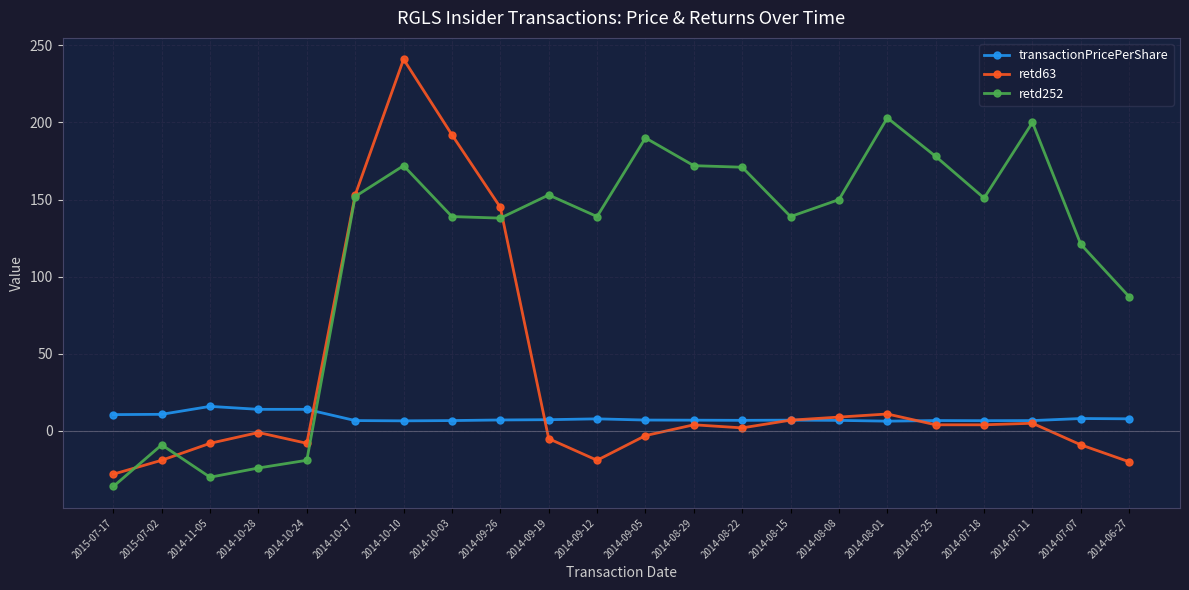

What is the difference between the retd252 values at 2014-08-15 and 2014-08-01?

64.0